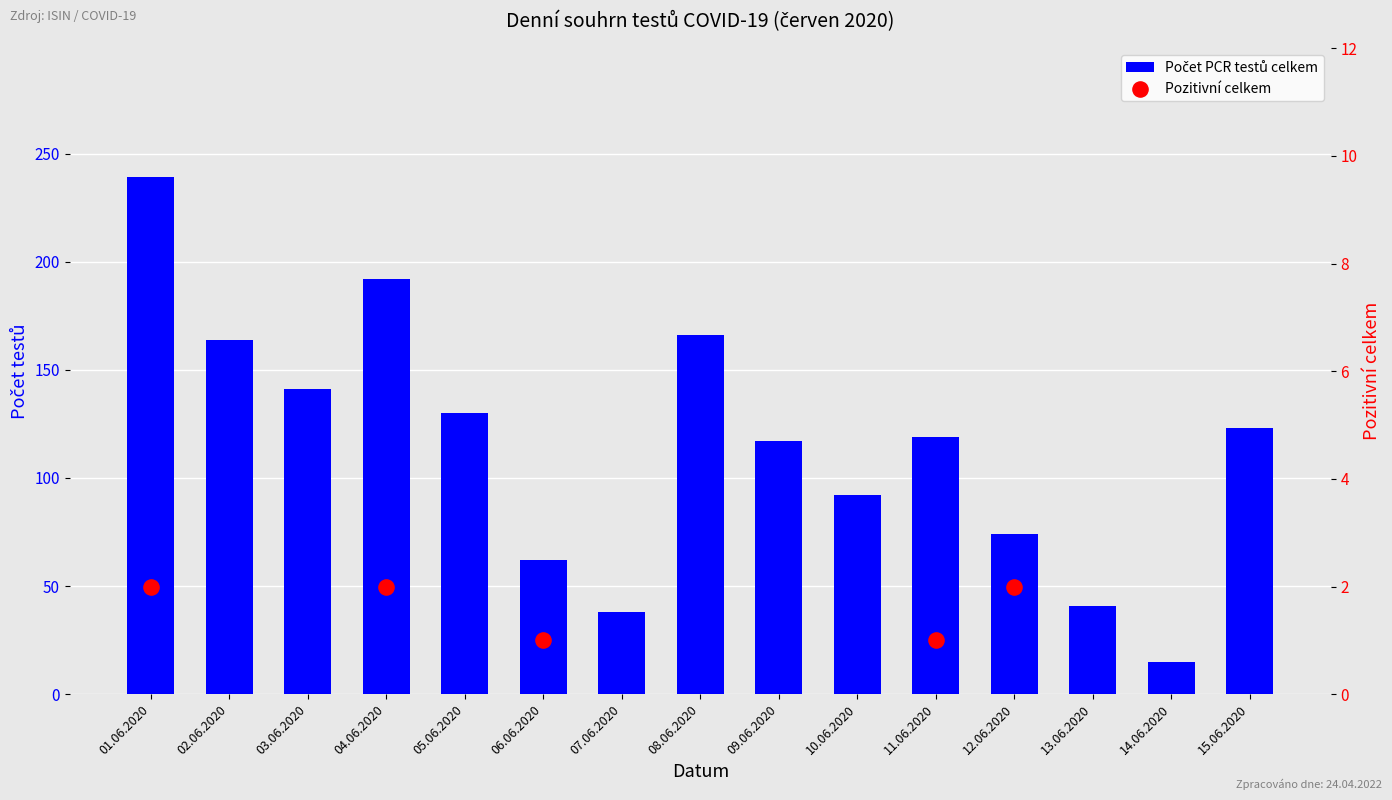

What is the change in value from 02.06.2020 to 08.06.2020?

+2